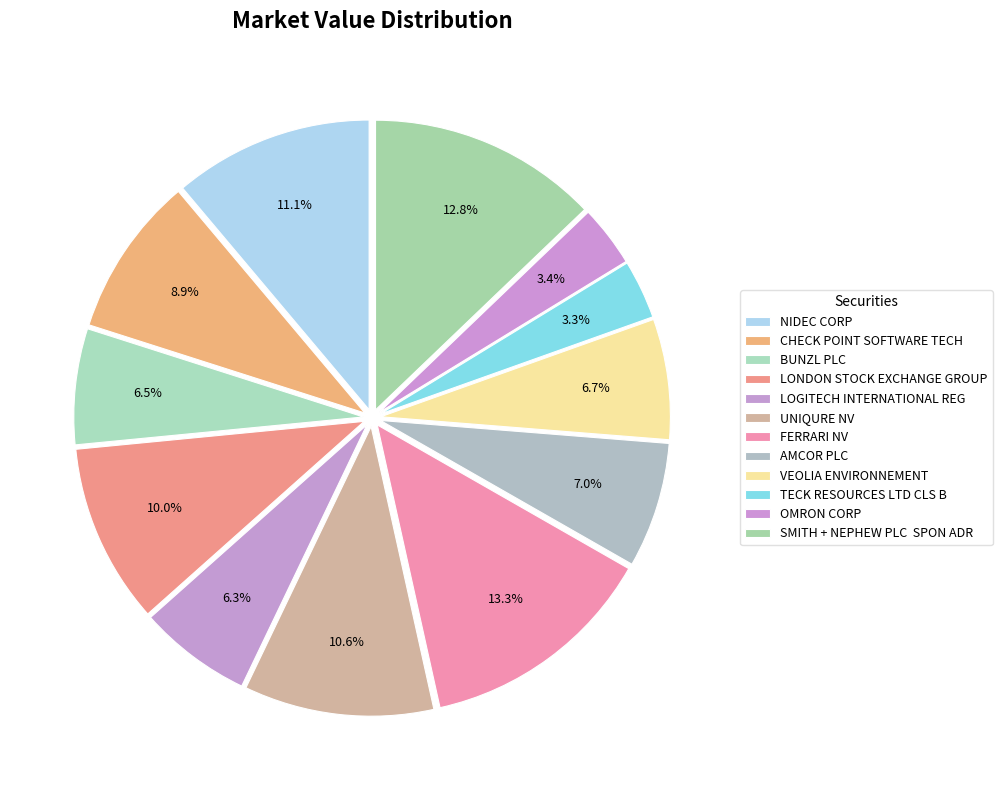

How much of the chart is everything except OMRON CORP?

96.6%